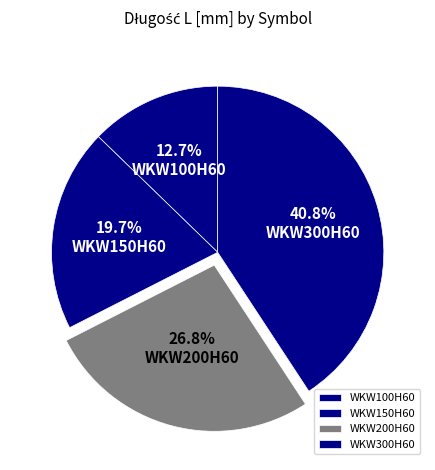

Which slice is the largest?

WKW300H60